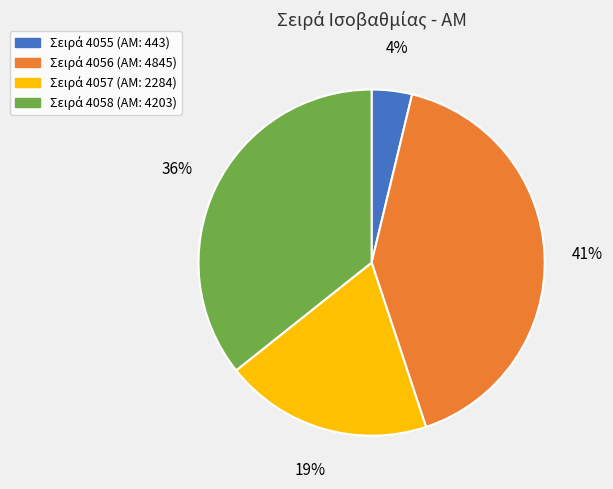

Is there any slice that represents more than half of the pie?

No